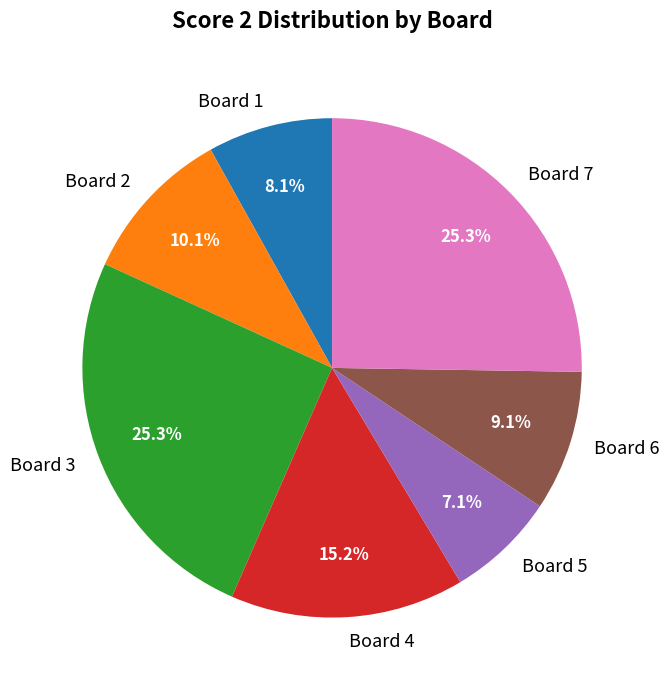

What is the smallest slice in the pie chart?

Board 5